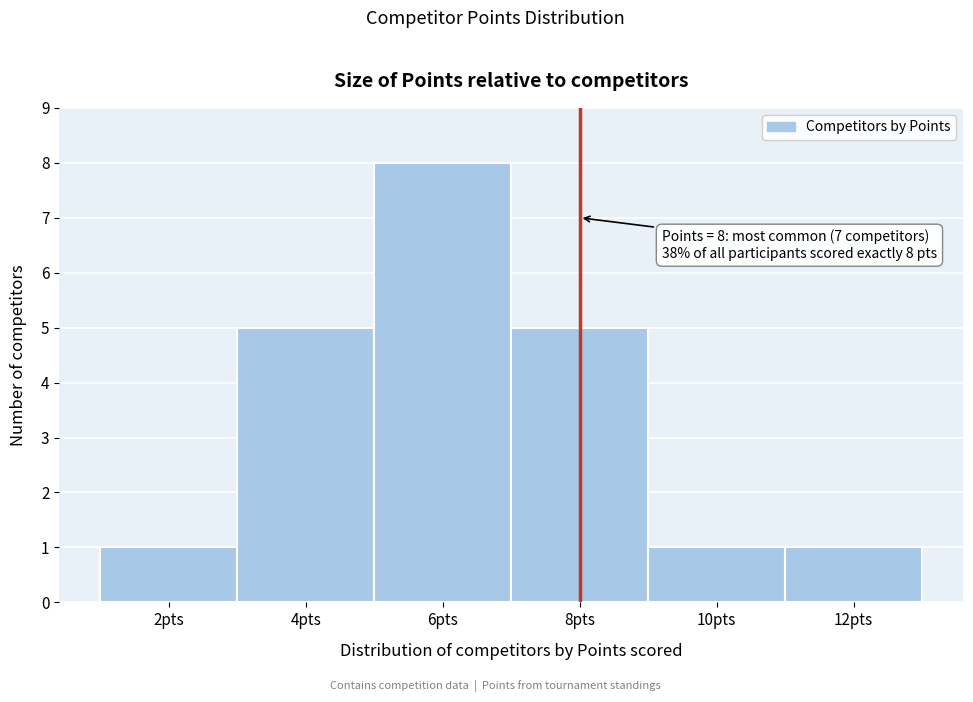

Over which range of the x-axis is the bar tallest?

5 to 7